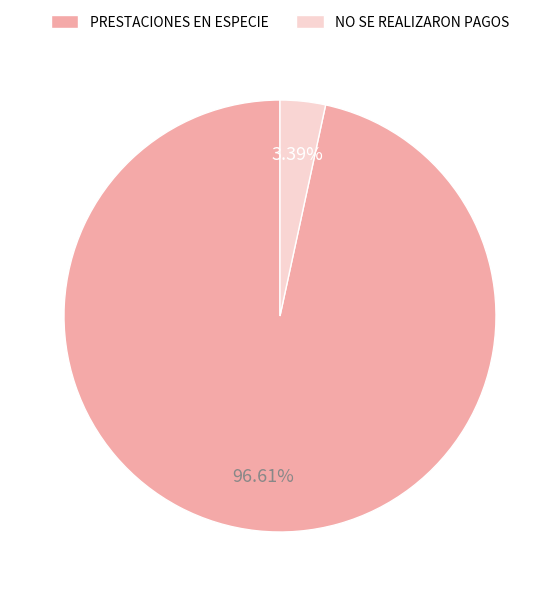

What is the largest slice in the pie chart?

PRESTACIONES EN ESPECIE